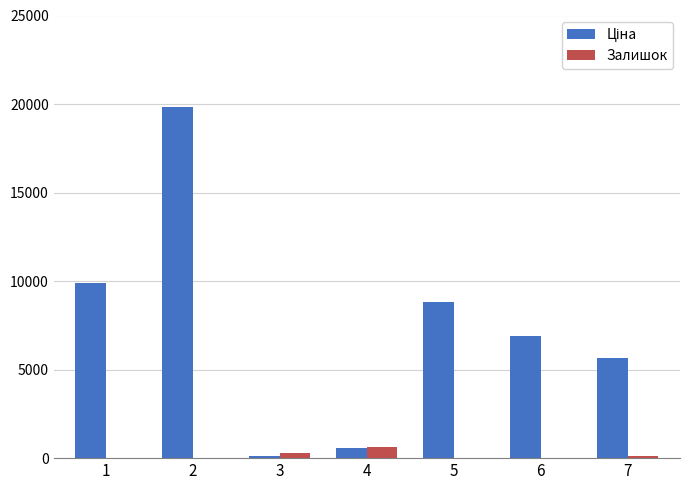

What is the greatest value displayed?

19831.1